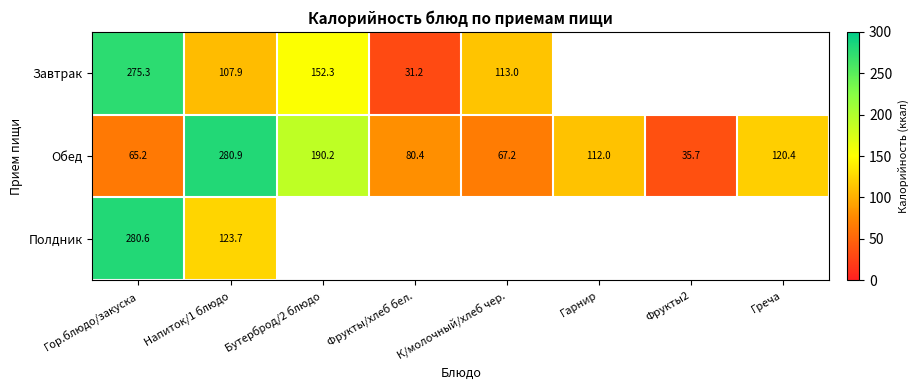

Which category has the lowest value in the Обед series?

Фрукты2